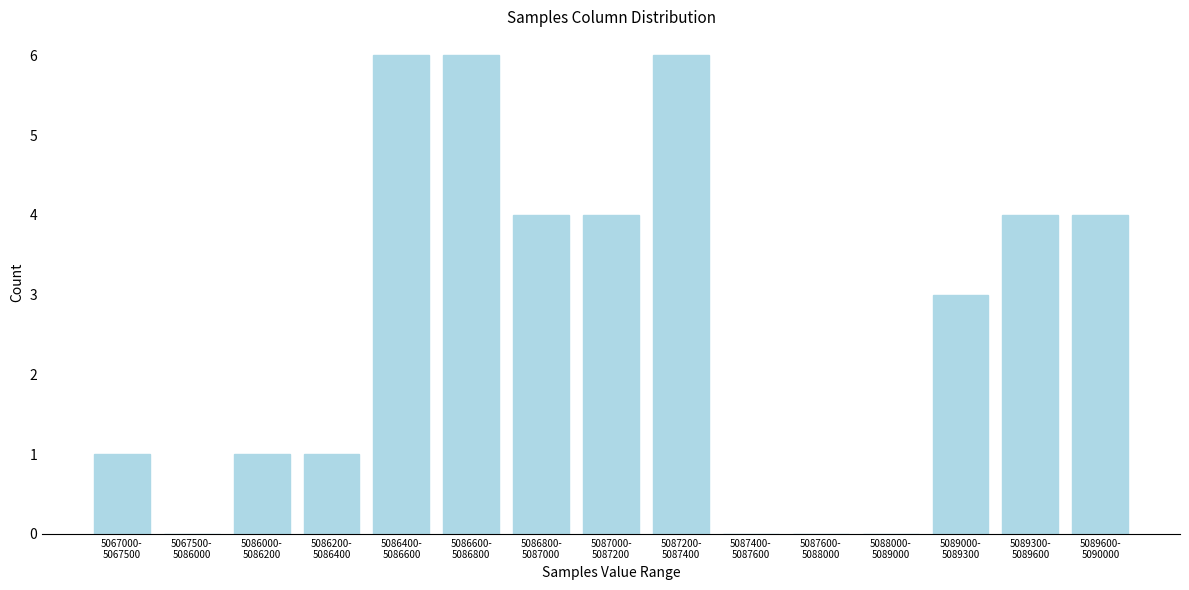

What is the greatest value displayed?

6